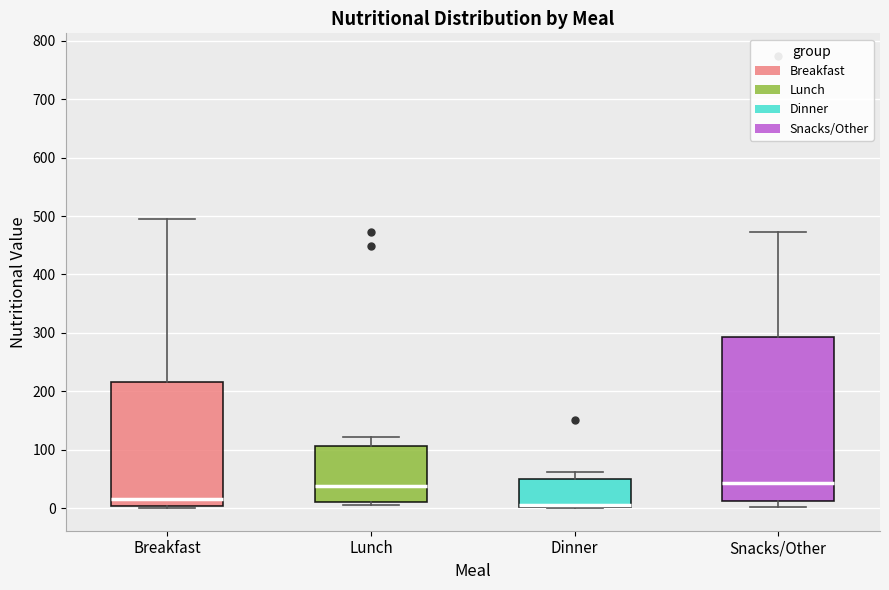

Reading left to right, transcribe this box plot: for each box, give where its median line is, the range the box spans, and where its two whiskers end, as read against the y-axis. The values are not printed on the chart, so give them approximately, as read against the axis.

Breakfast: median 20, box 0 to 220, whiskers 0 (just below the box's lower edge) to 500
Lunch: median 40, box 10 to 110, whiskers 10 (just below the box's lower edge) to 120
Dinner: median 0 (drawn on the box's lower edge), box 0 to 50, whiskers 0 to 60
Snacks/Other: median 40, box 10 to 290, whiskers 0 to 470